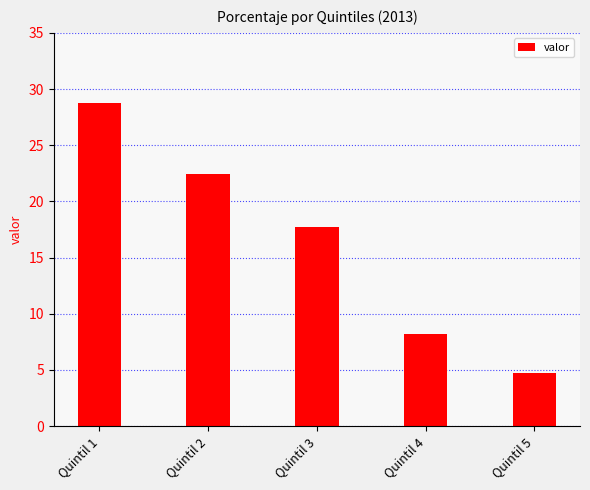

What is the value of the 3rd bar from the left?

17.7